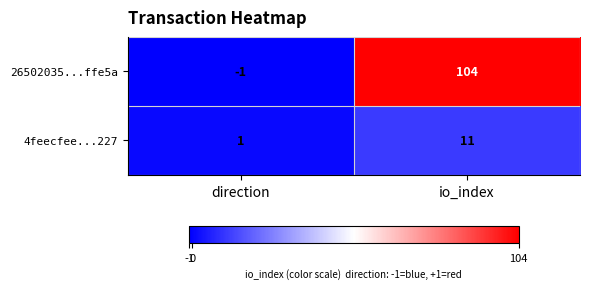

Is it true that 4feecfee...227 equals 1 at direction?

True